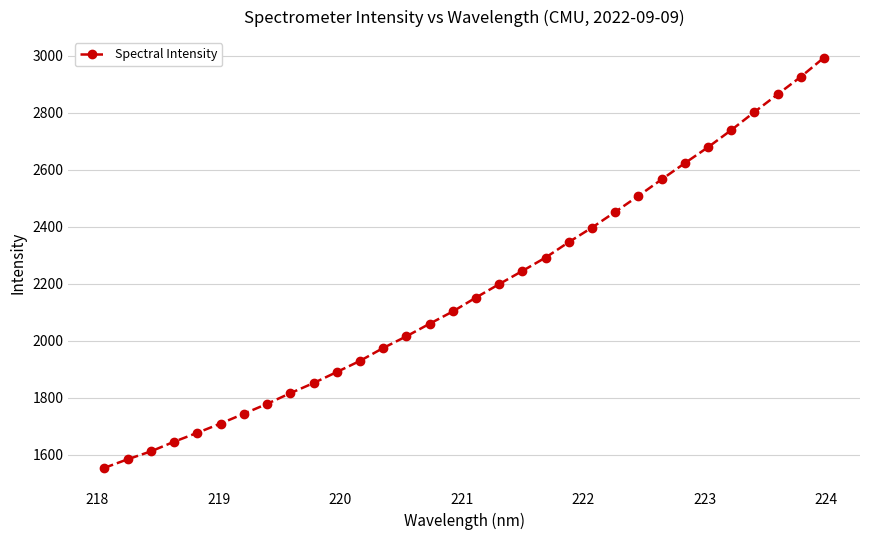

What is the sum of all values?

69736.2